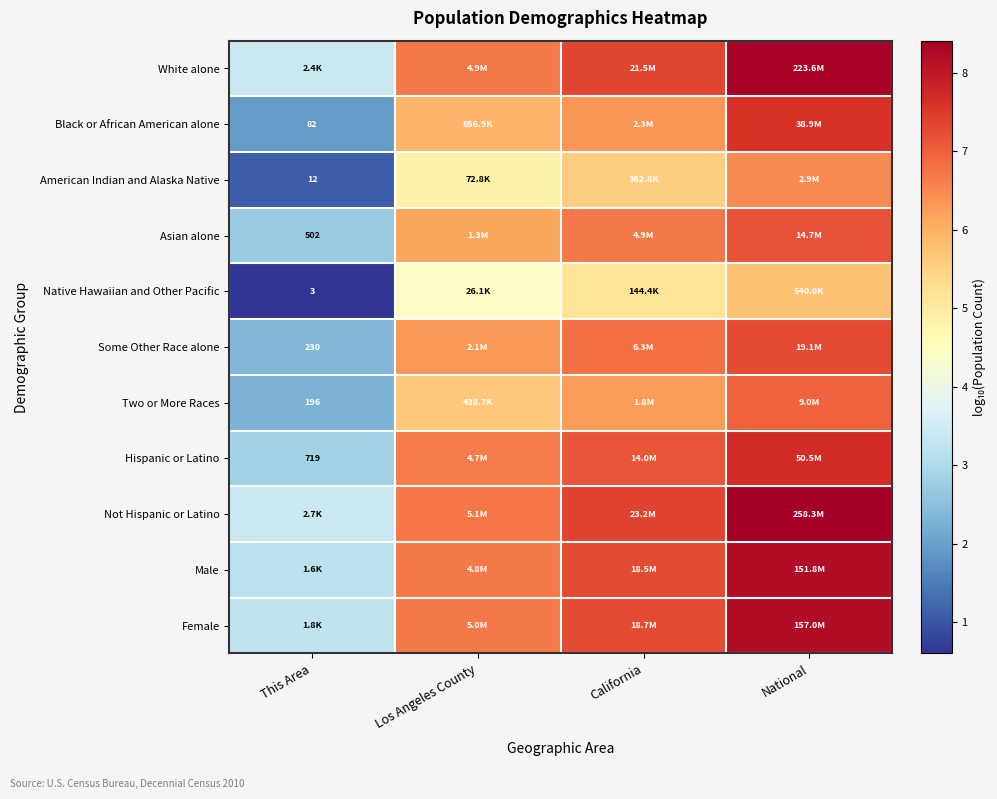

What is the average value of the Female series?

6.4